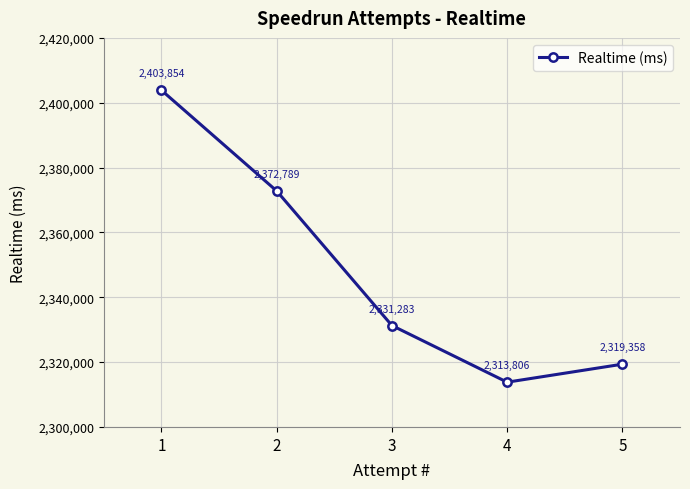

List the labels in order of value, smallest first.

4, 5, 3, 2, 1